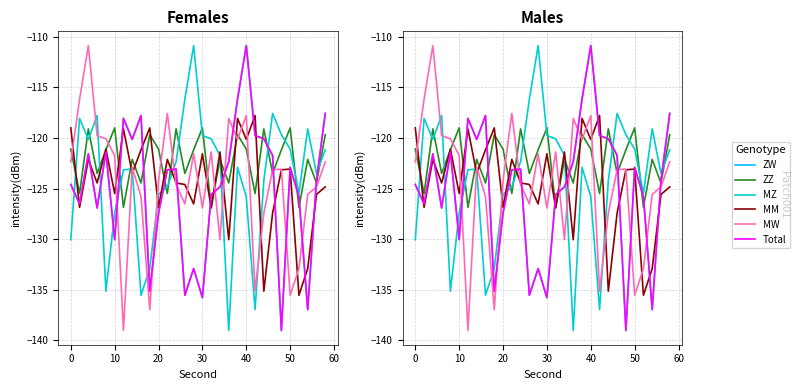

What is the smallest value displayed?

-139.0